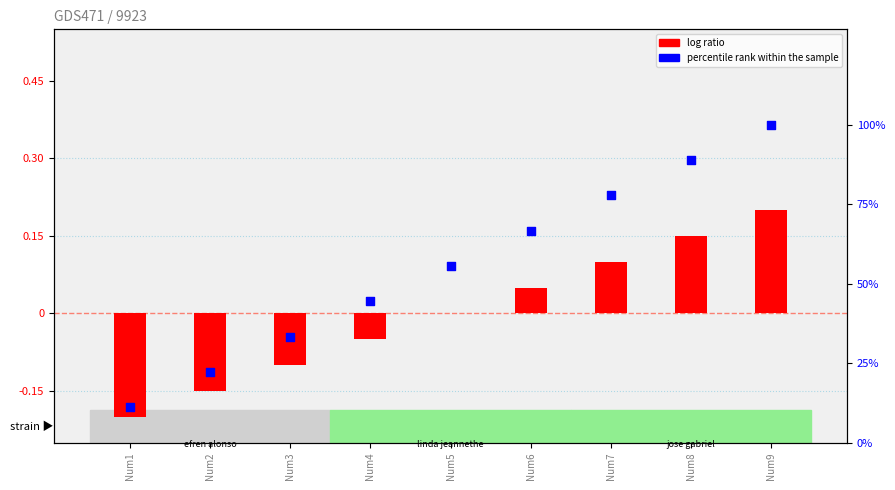

Is the value of percentile rank within the sample at Num8 greater than the value of log ratio at Num2?

Yes